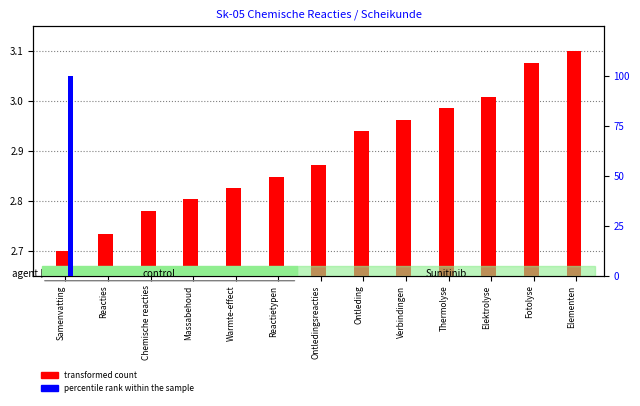

How many data points in percentile rank within the sample are above 0?

12